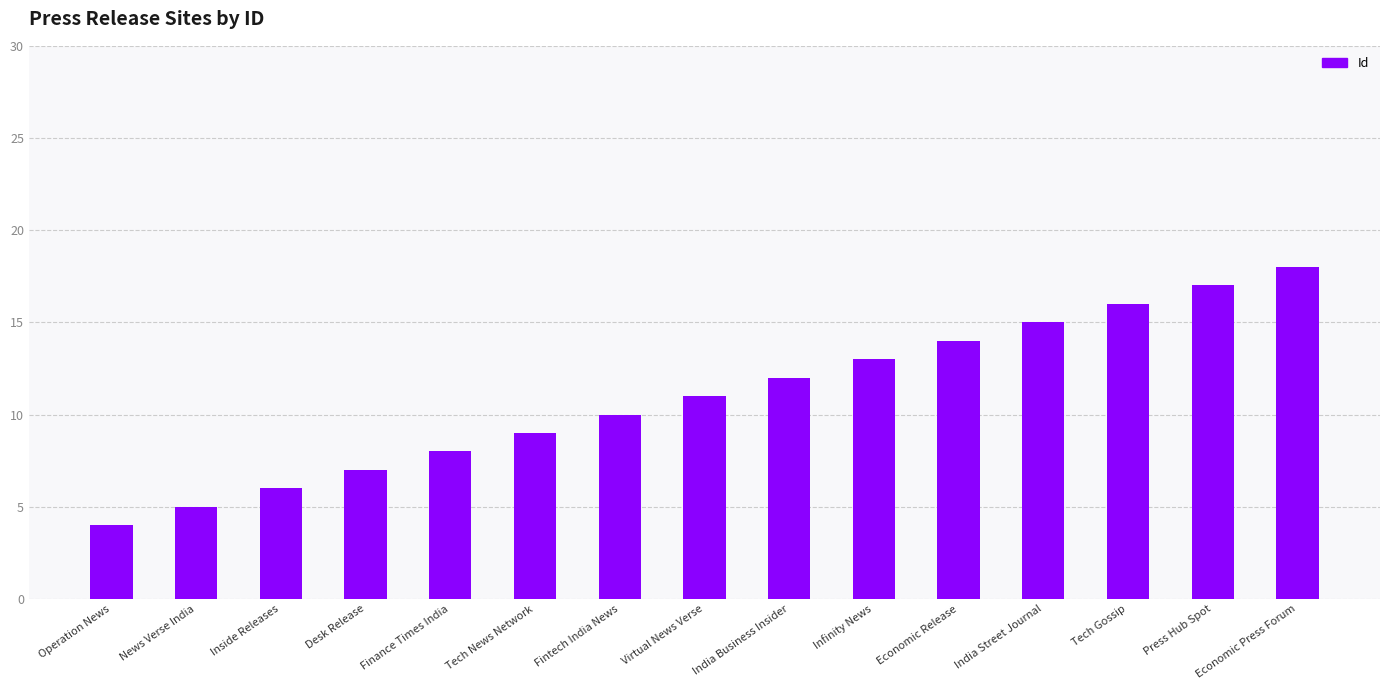

What is the change in value from Economic Release to India Street Journal?

+1